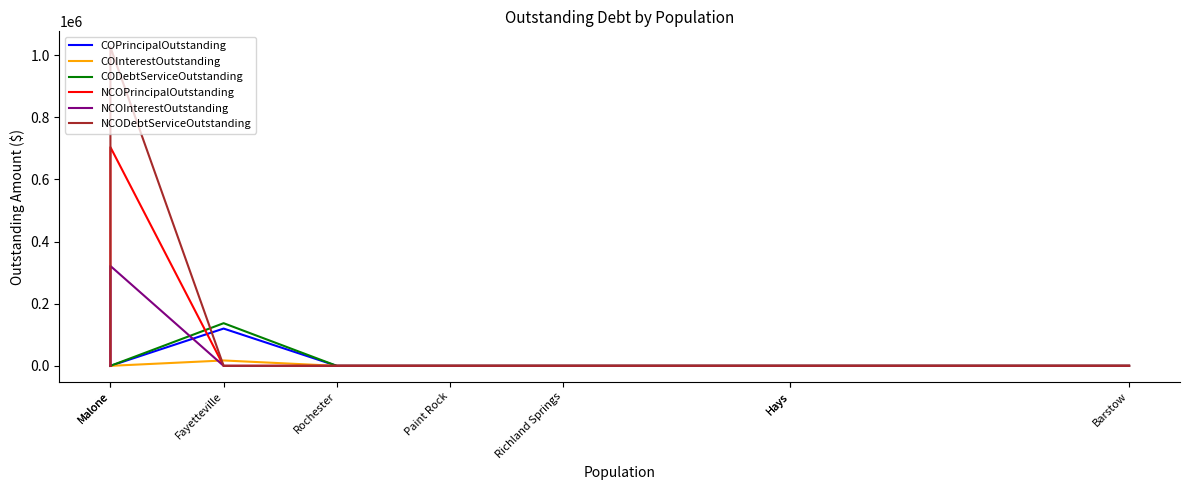

How many lines are shown in the chart?

6